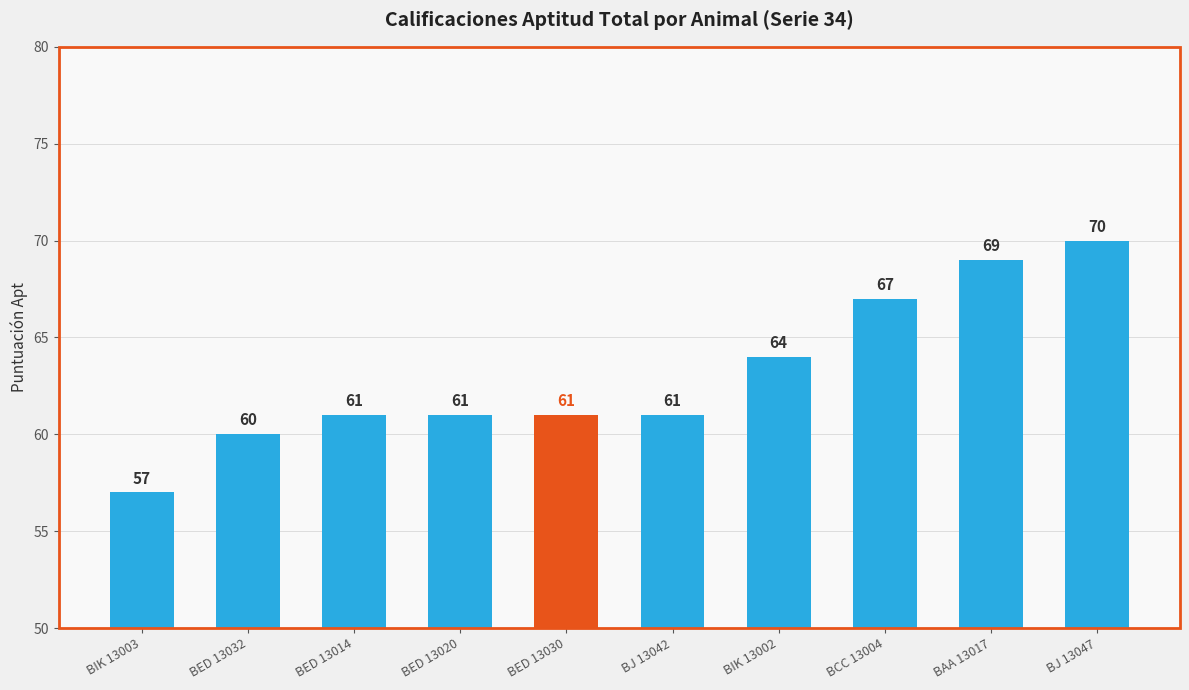

Reading left to right, list all the values displayed in this chart.

57	60	61	61	61	61	64	67	69	70